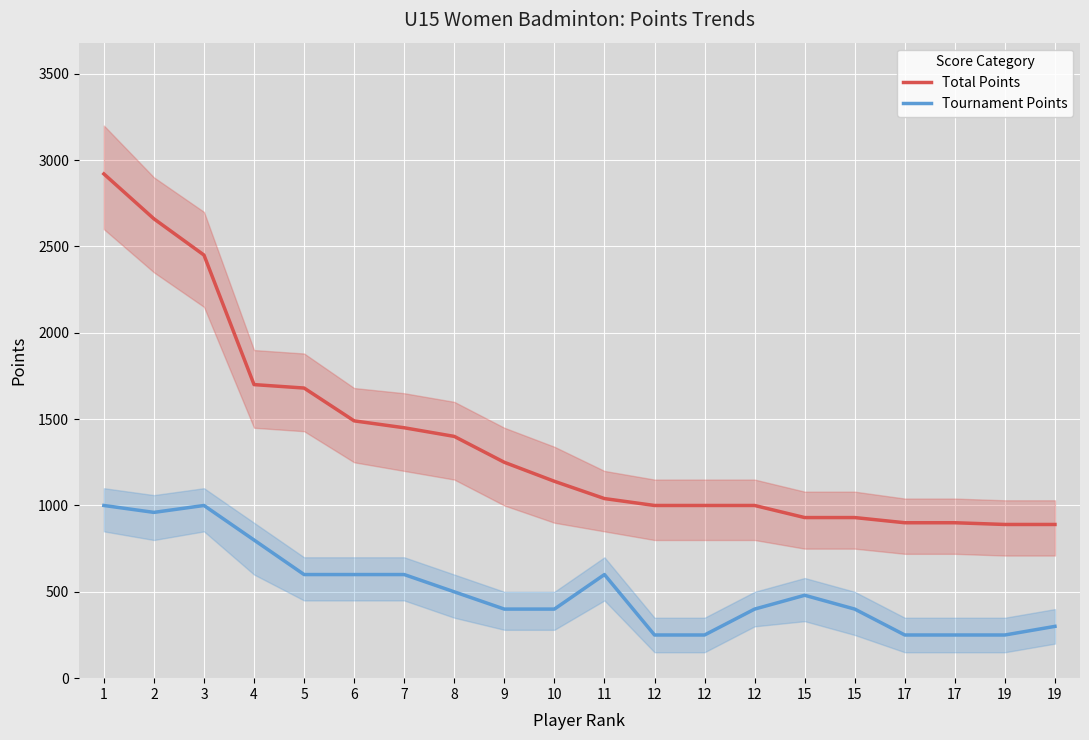

Rank the series by their average value, from highest to lowest.

Total Points, Tournament Points